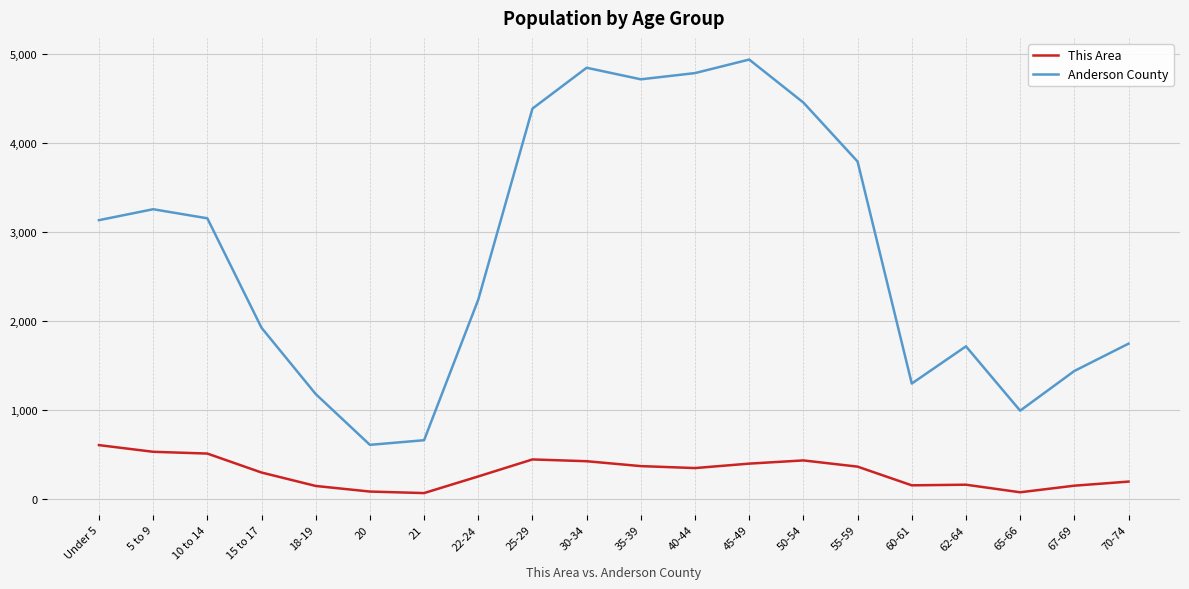

How many lines are shown in the chart?

2